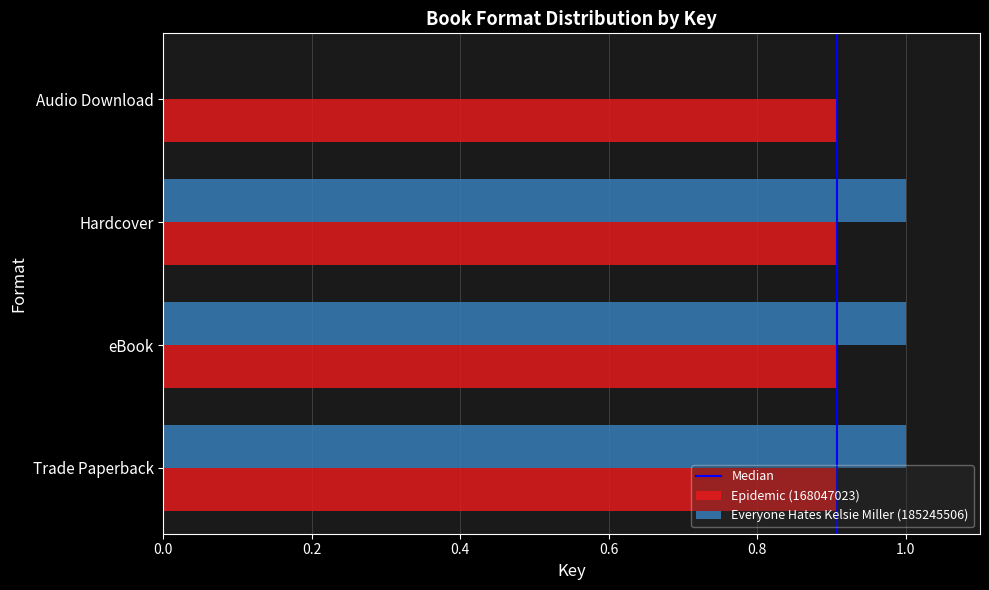

Is it true that Epidemic (168047023) equals 0.9 at Audio Download?

True